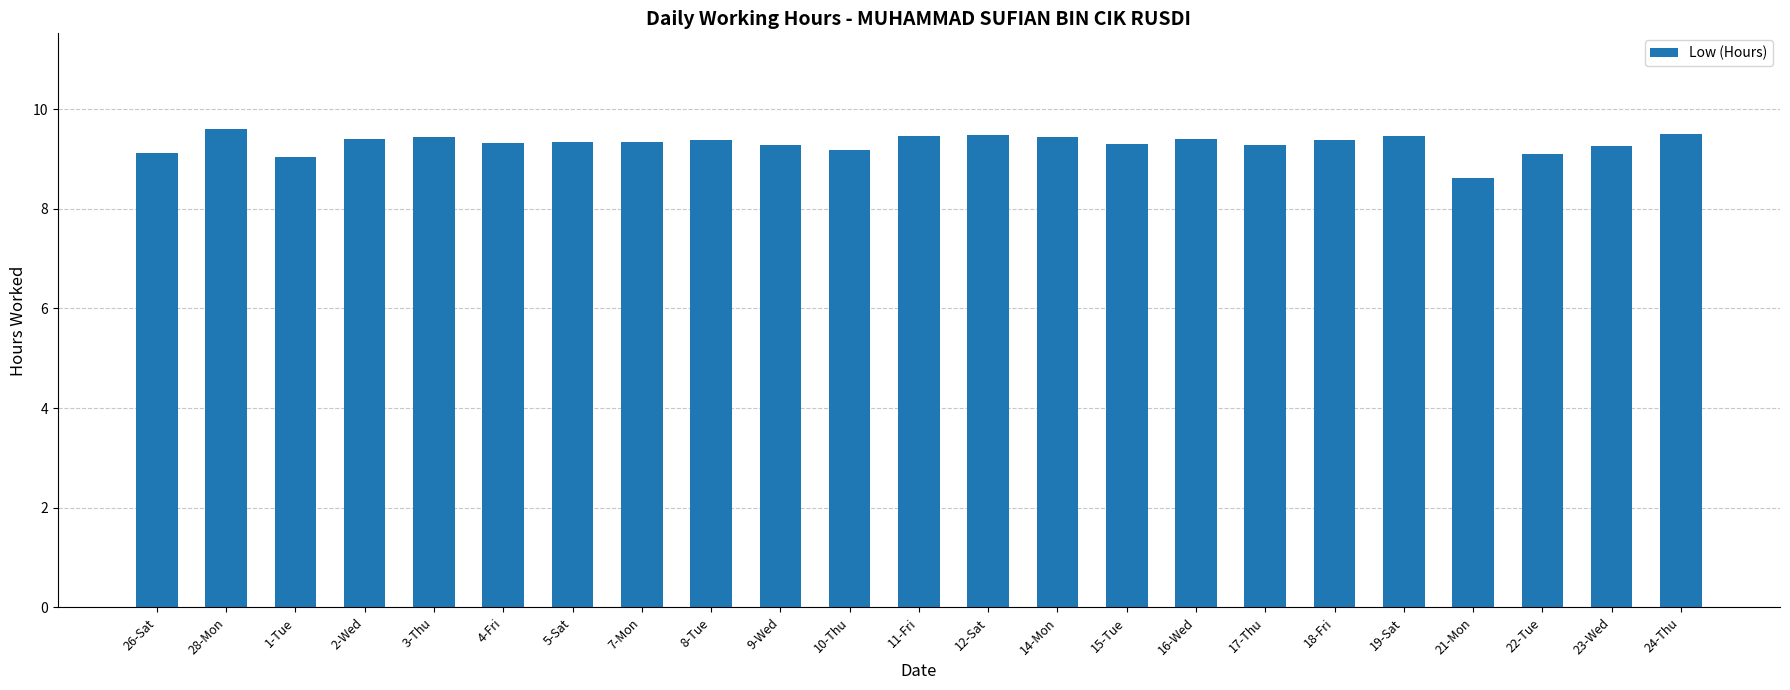

What is the difference between the second highest and minimum values?

0.9